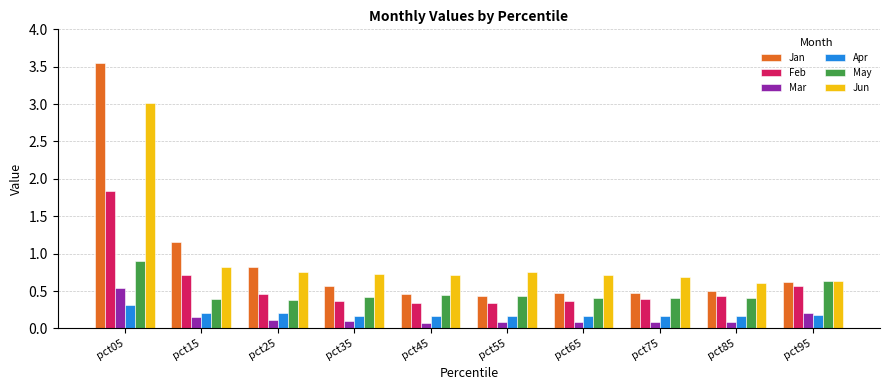

How many May values are between 0 and 1?

10